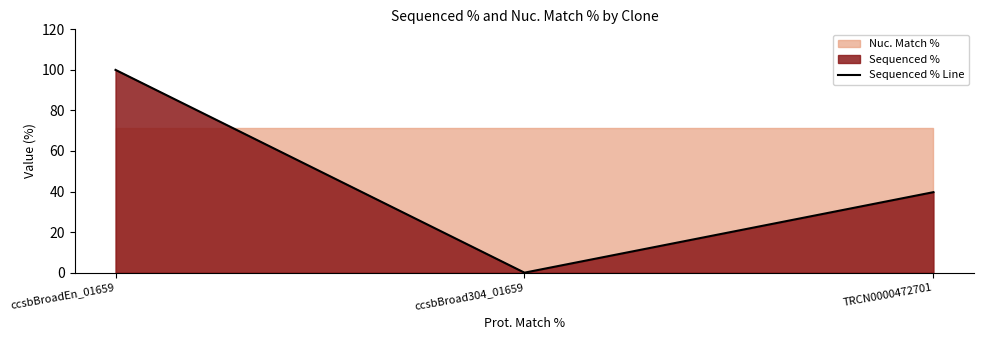

What is the value of the 3rd point from the left?

39.7